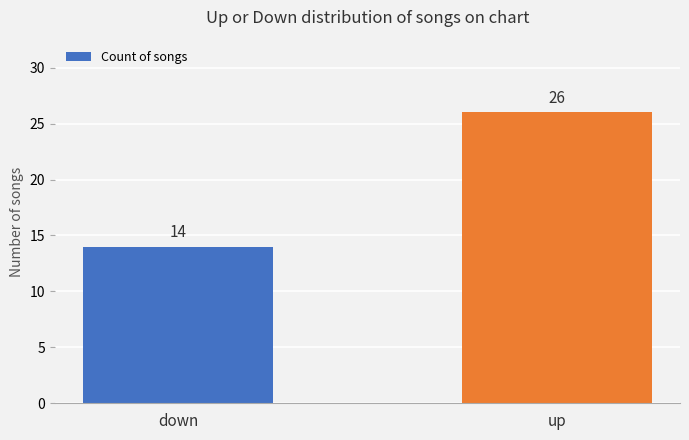

What is the maximum value shown in the chart?

26